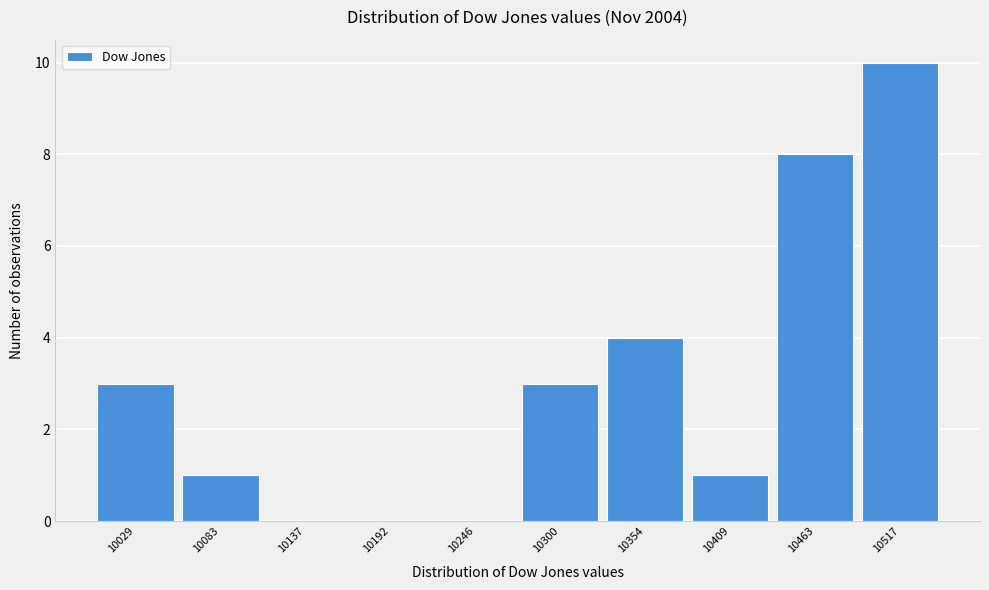

Reading left to right, transcribe all the data shown in this chart.

10029=3	10083=1	10137=0	10192=0	10246=0	10300=3	10354=4	10409=1	10463=8	10517=10